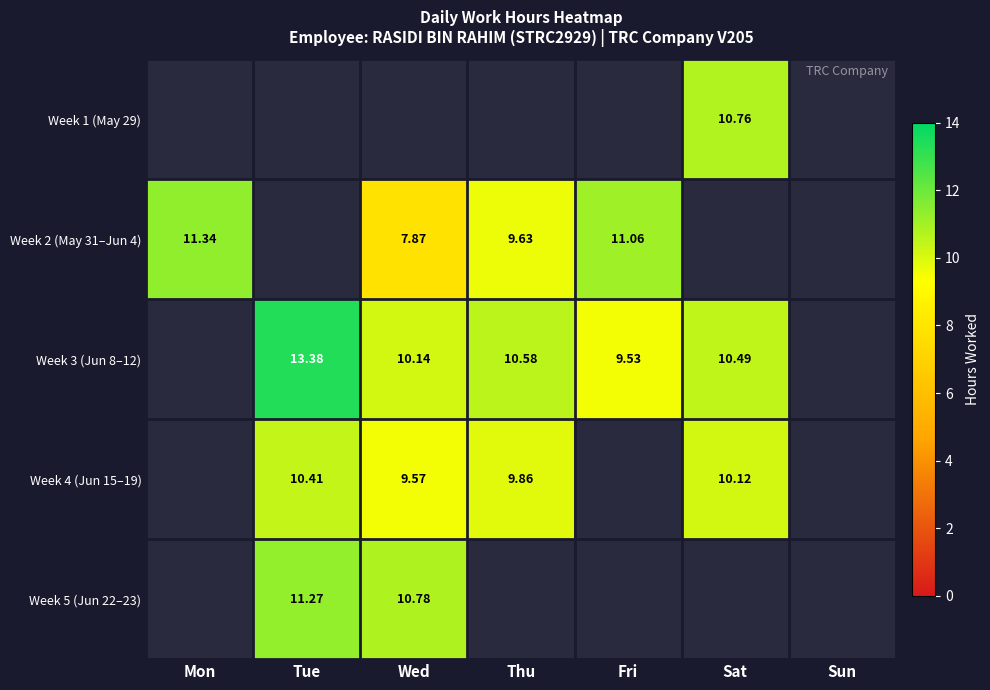

Between Fri and Sat, which is larger?

Sat